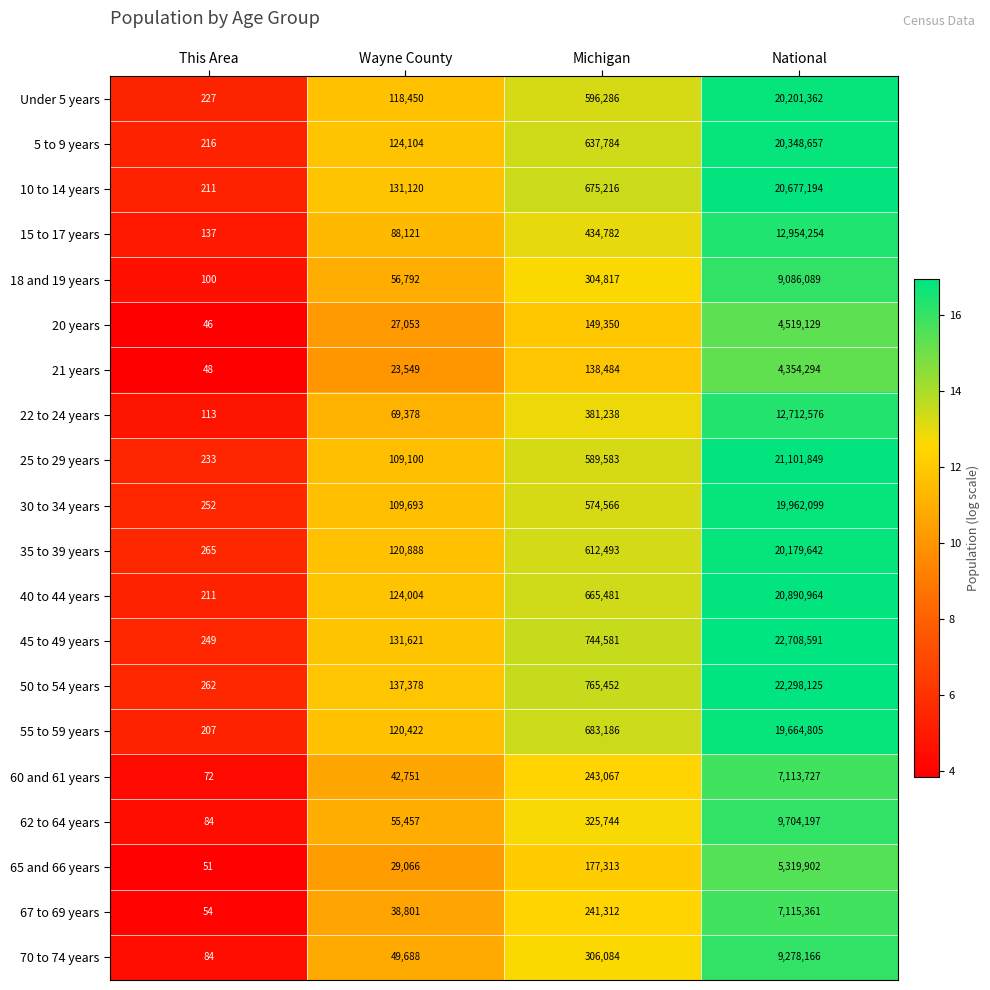

What is the difference between the maximum and minimum values in the 5 to 9 years series?

20348441